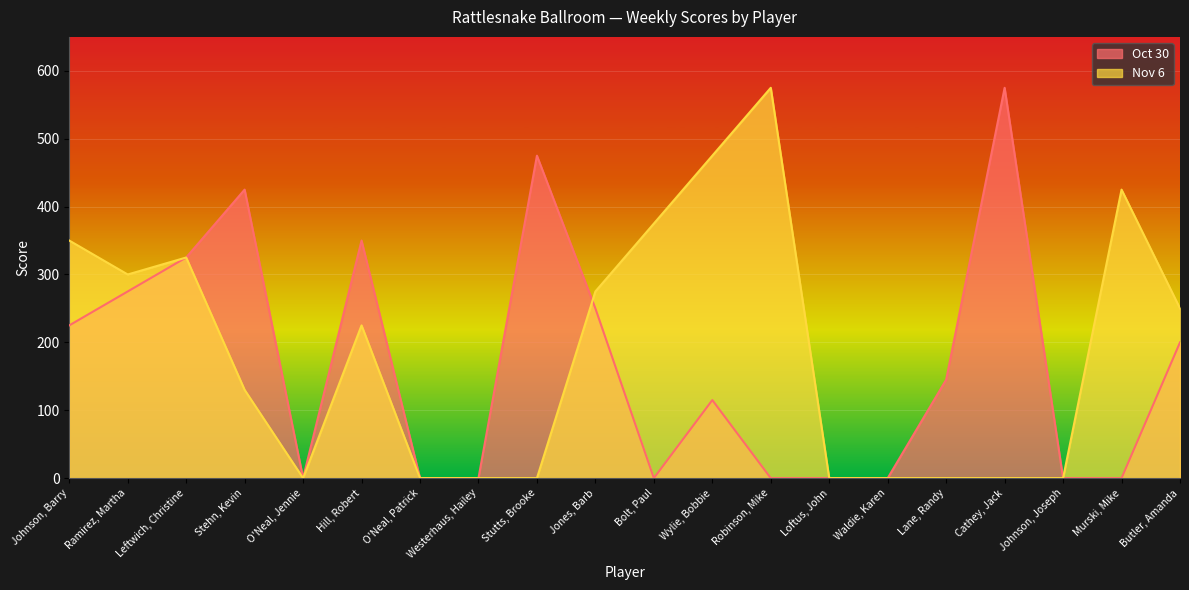

Between Leftwich, Christine and Lane, Randy, which series saw the biggest shift?

Nov 6